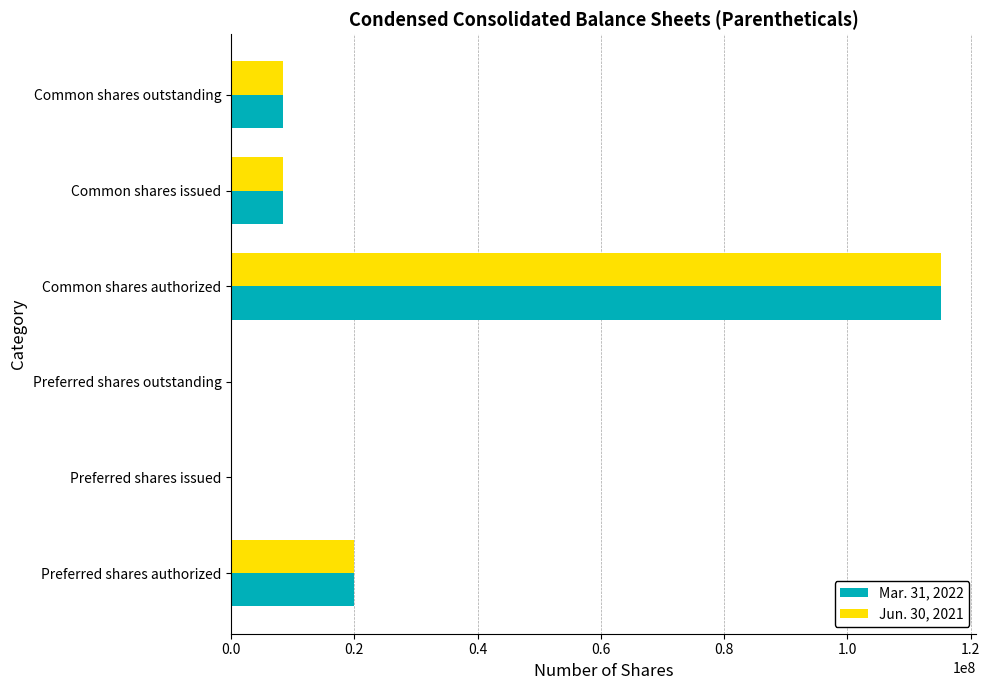

What is the sum of all Mar. 31, 2022 values?

152172423